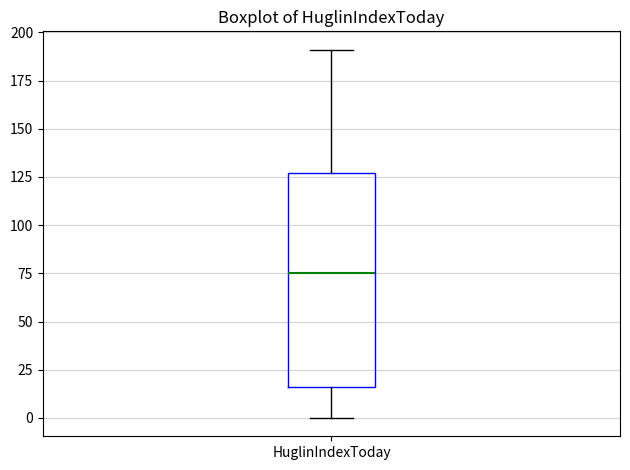

Read this box plot against the y-axis: the position of the median line, the range covered by the box, and the ends of both whiskers. The values are not printed on the chart, so give them approximately, as read against the axis.

median 75, box 15 to 125, whiskers 0 to 190